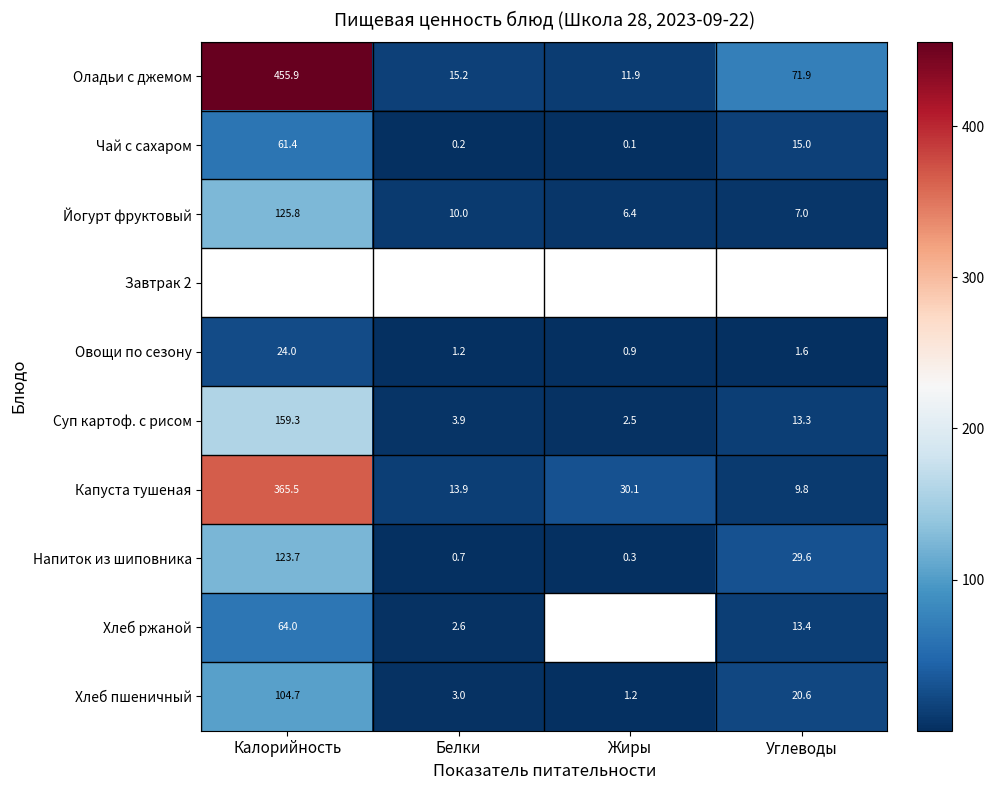

Where does the Йогурт фруктовый series first go above 10?

Калорийность